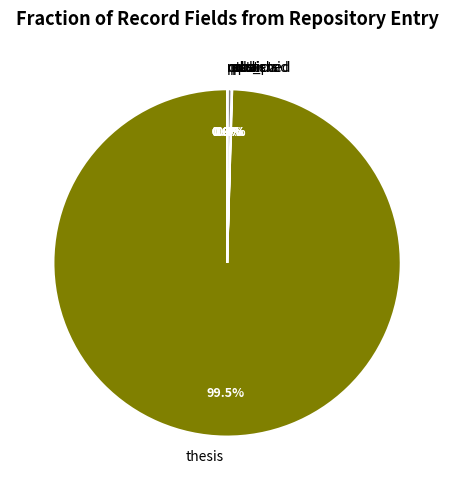

Which slice is the largest?

thesis